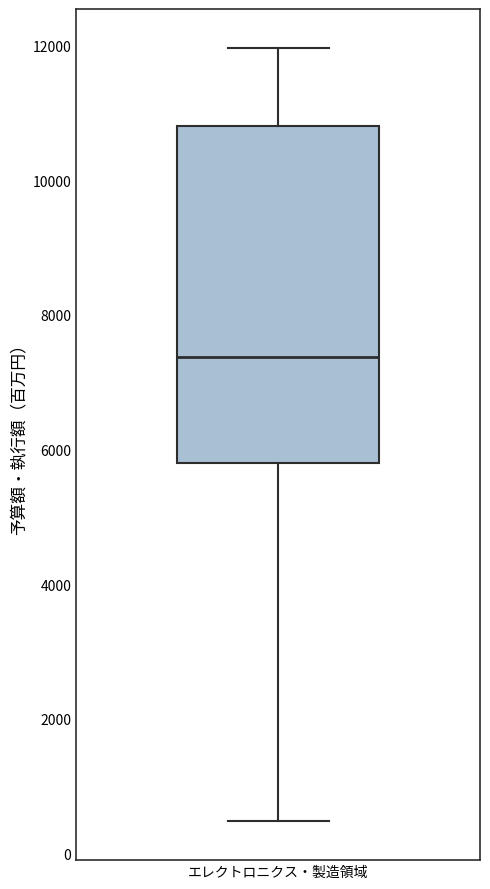

Read this box plot against the y-axis: the position of the median line, the range covered by the box, and the ends of both whiskers. The values are not printed on the chart, so give them approximately, as read against the axis.

median 7400, box 5800 to 10800, whiskers 400 to 12000